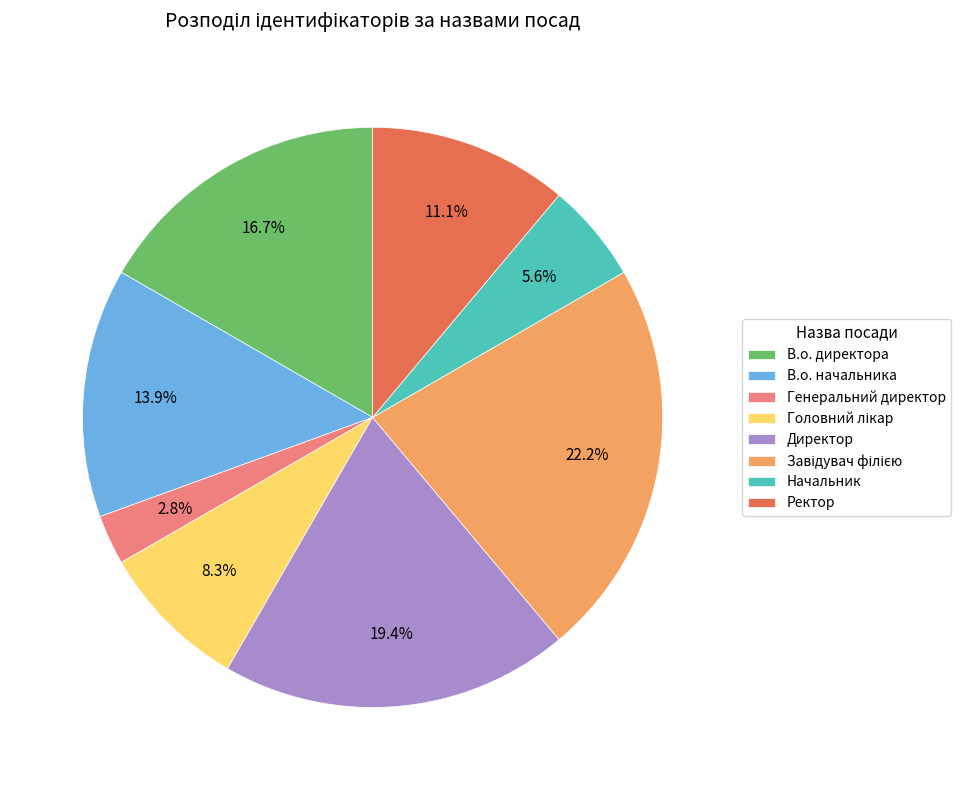

What percentage is the Генеральний директор slice, to the nearest percent?

3%